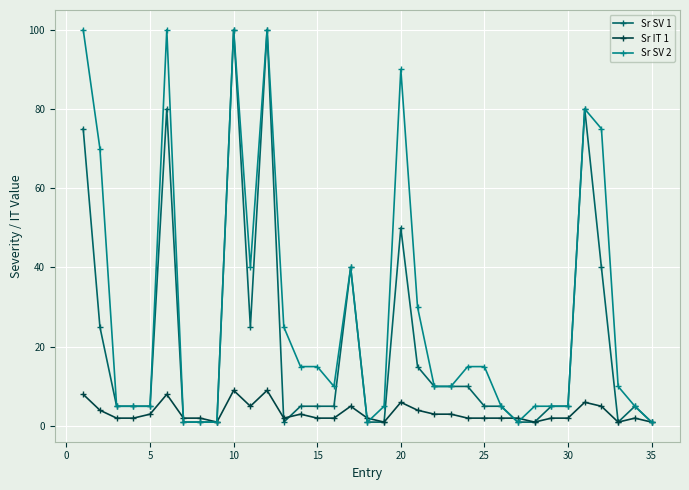

Which series has the largest total across all categories?

Sr SV 2